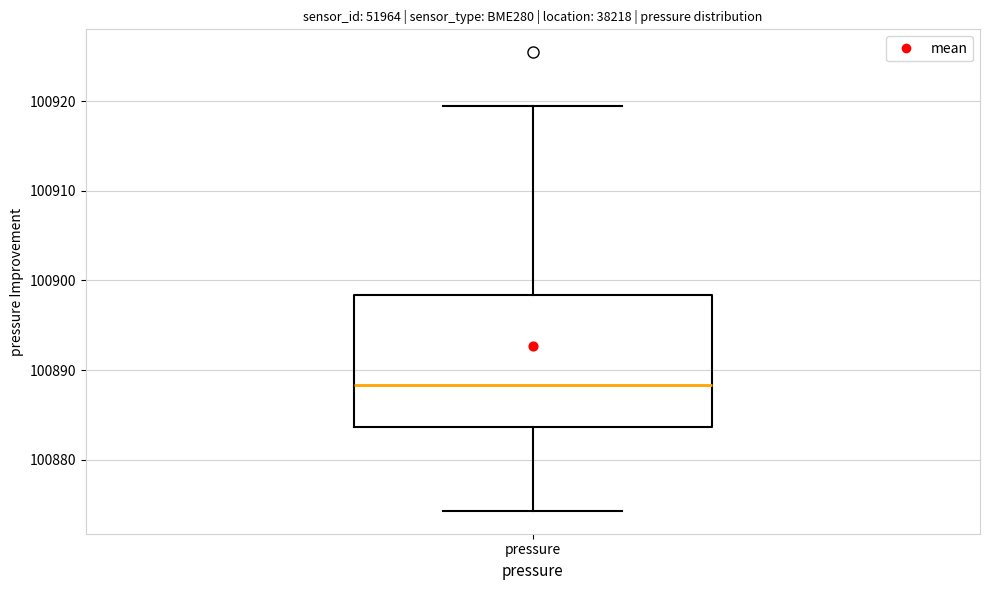

Transcribe this box plot: give where the median line is, the range the box spans, and where the two whiskers end, as read against the y-axis. The values are not printed on the chart, so give them approximately, as read against the axis.

median 100888, box 100884 to 100898, whiskers 100874 to 100919